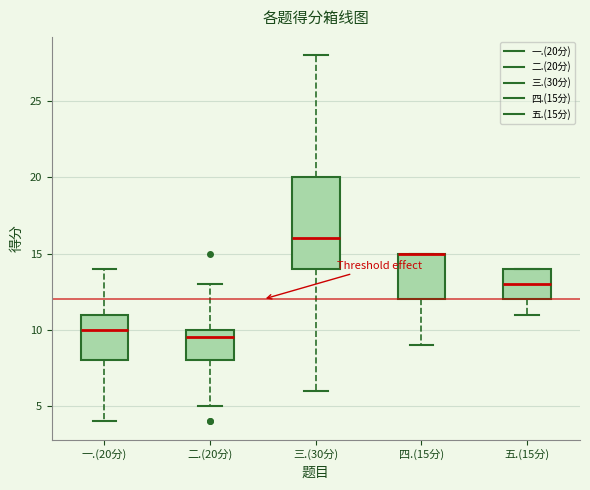

Reading left to right, transcribe this box plot: for each box, give where its median line is, the range the box spans, and where its two whiskers end, as read against the y-axis. The values are not printed on the chart, so give them approximately, as read against the axis.

一.(20分): median 10.0, box 8.0 to 11.0, whiskers 4.0 to 14.0
二.(20分): median 9.5, box 8.0 to 10.0, whiskers 5.0 to 13.0
三.(30分): median 16.0, box 14.0 to 20.0, whiskers 6.0 to 28.0
四.(15分): median 15.0 (drawn on the box's upper edge), box 12.0 to 15.0, whiskers 9.0 to 15.0
五.(15分): median 13.0, box 12.0 to 14.0, whiskers 11.0 to 14.0